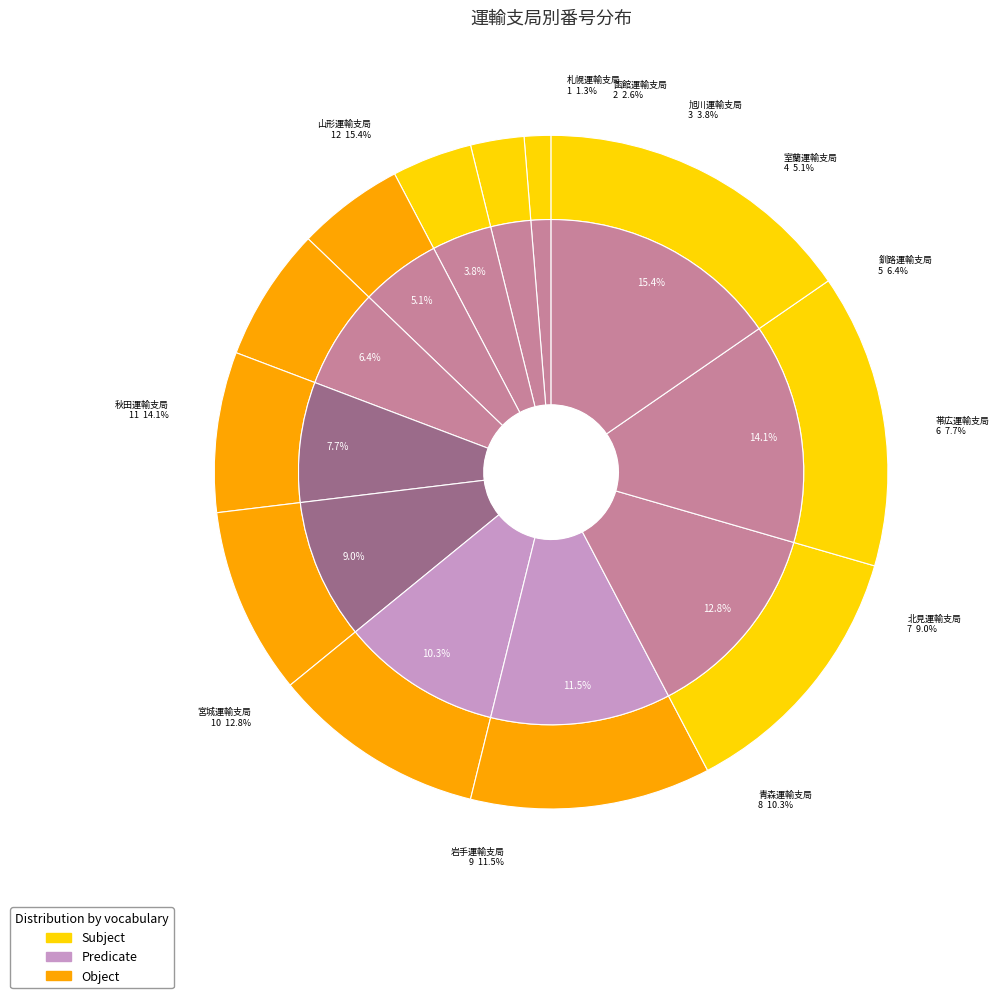

What is the largest slice in the pie chart?

山形運輸支局